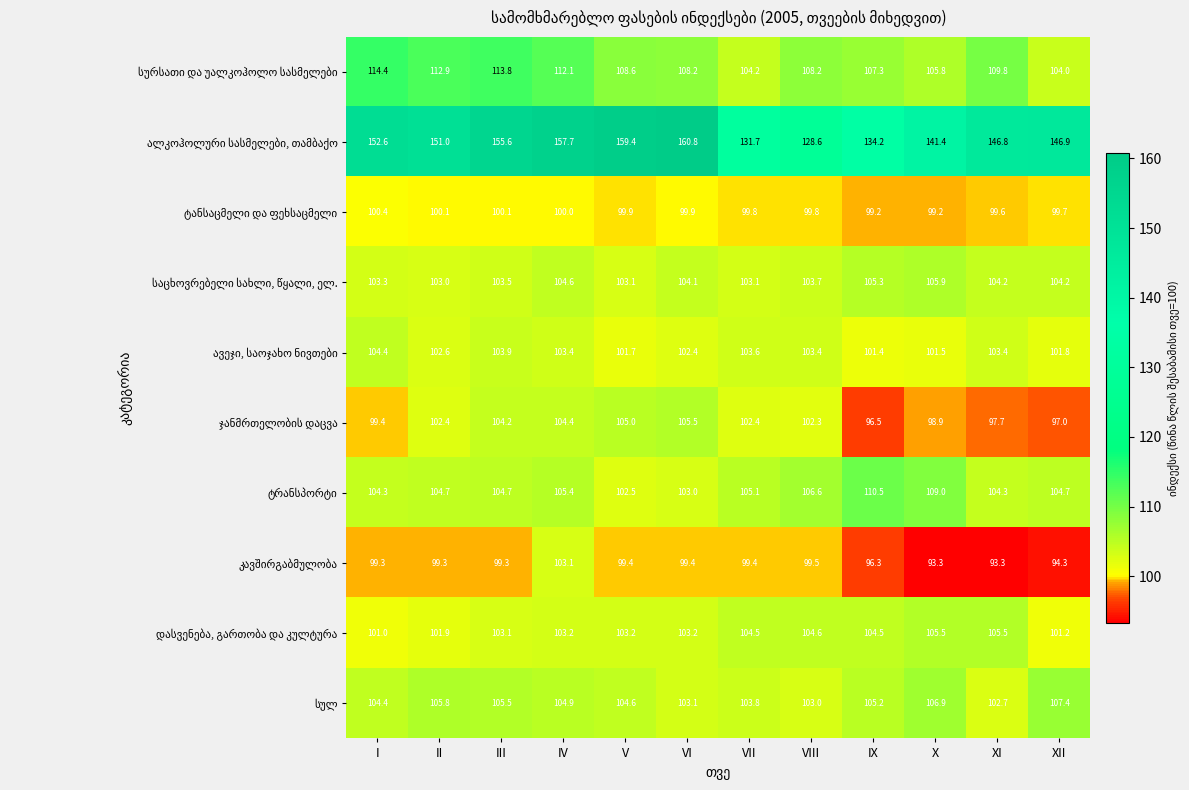

Count the number of data series in this chart.

10